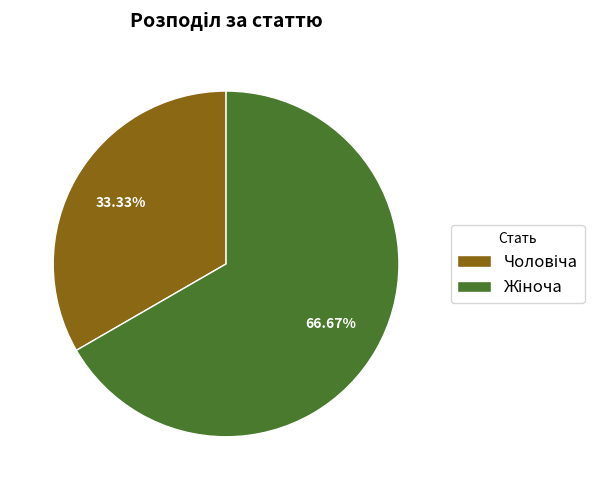

Does any single category account for the majority?

Yes